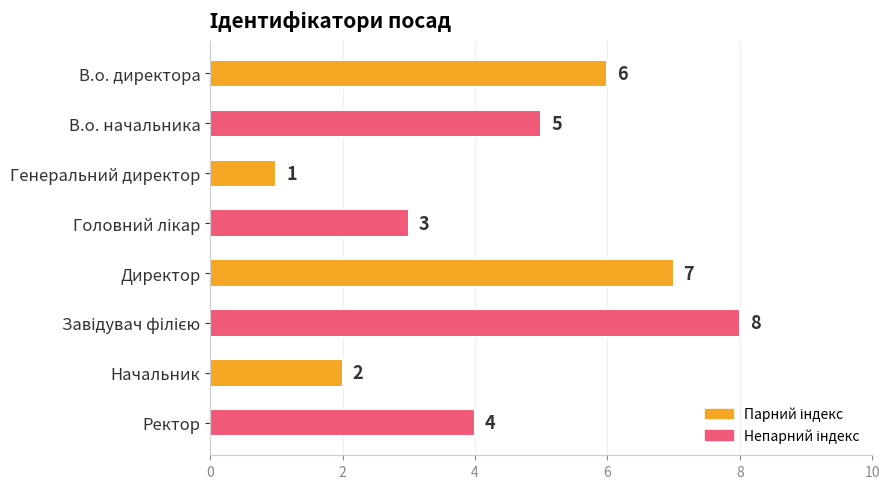

Count the number of data series in this chart.

1